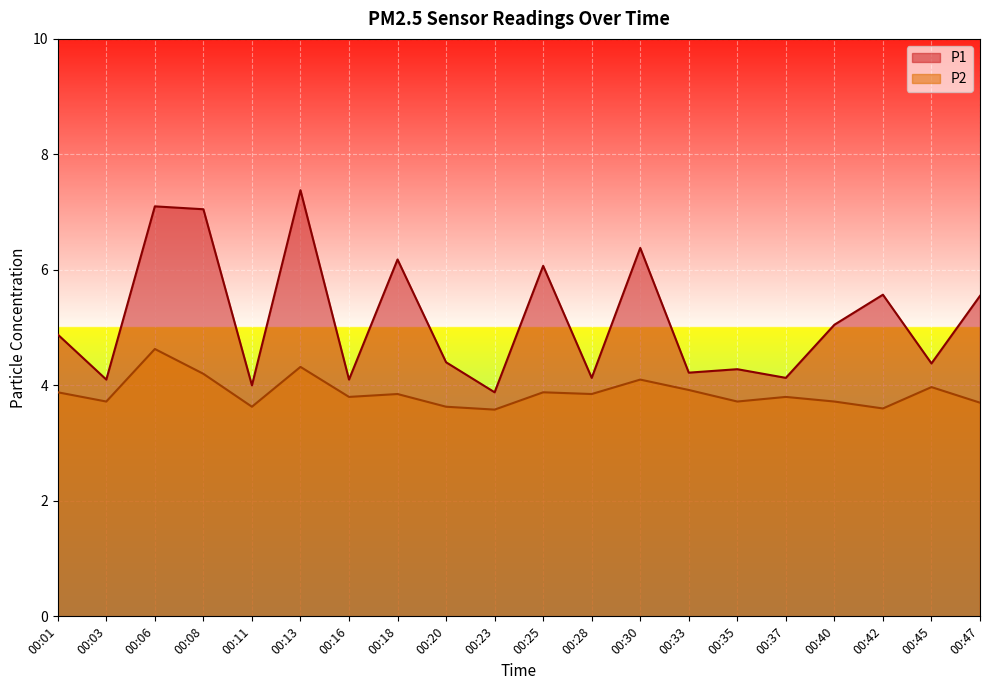

What is the average value of the P1 series?

5.1